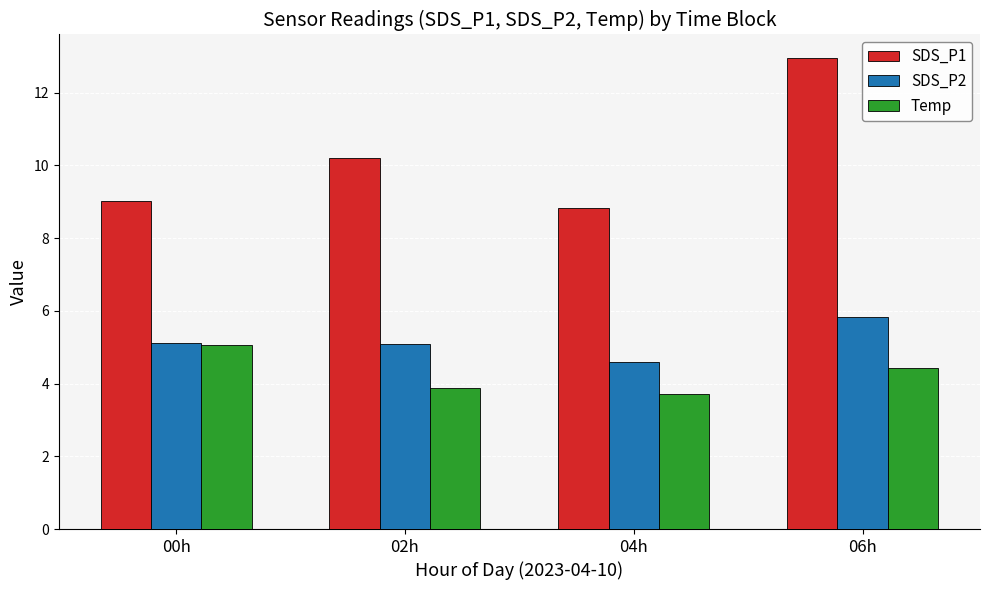

True or false: Temp has a value of 5.1 at 00h.

True